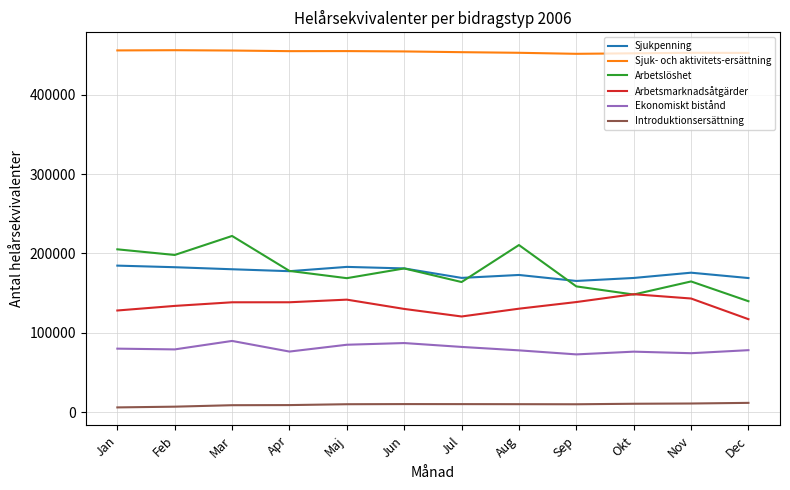

The value of Ekonomiskt bistånd at Mar is 89771.2. True or false?

True